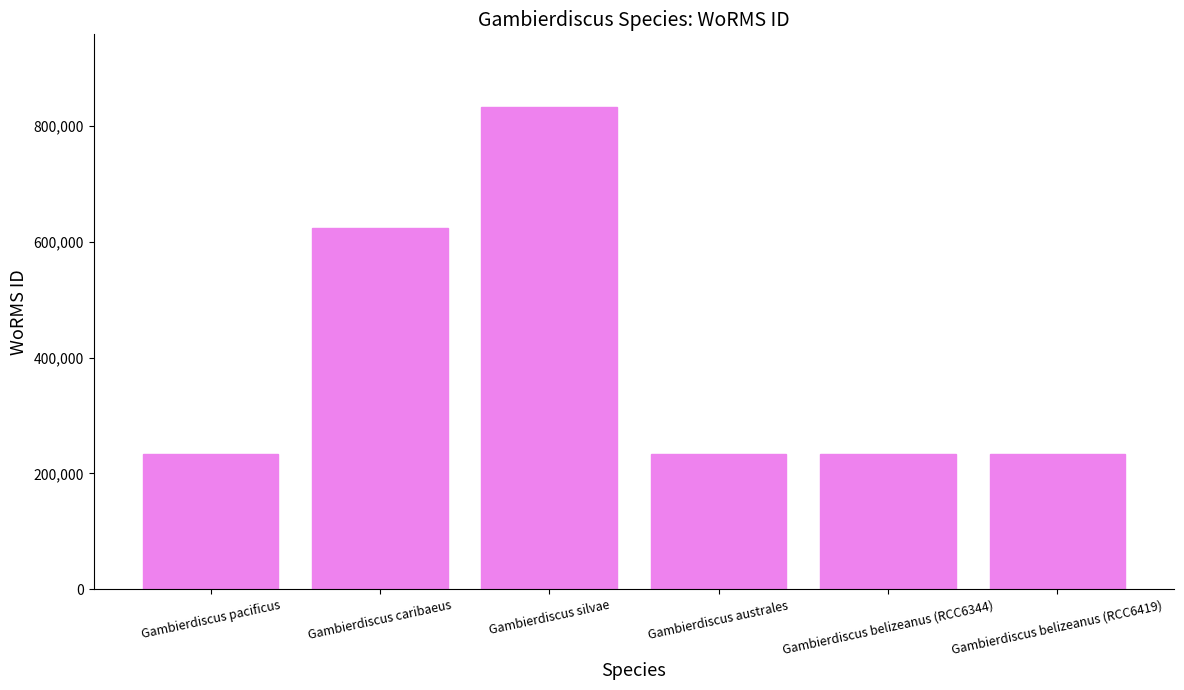

What is the smallest value displayed?

233377